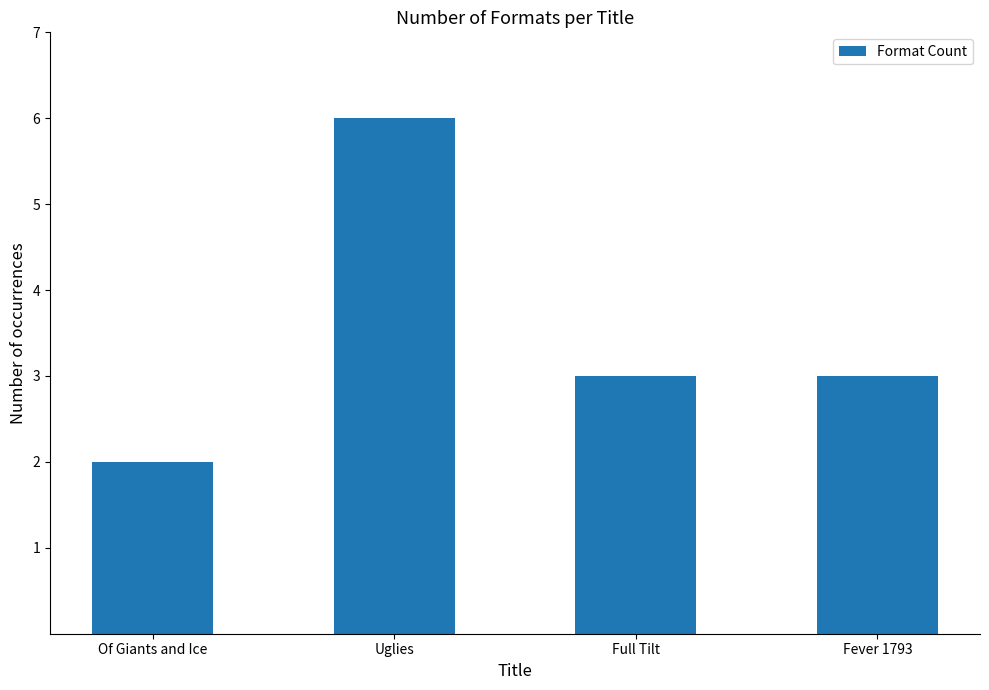

Reading right to left, transcribe all the data shown in this chart.

3	3	6	2